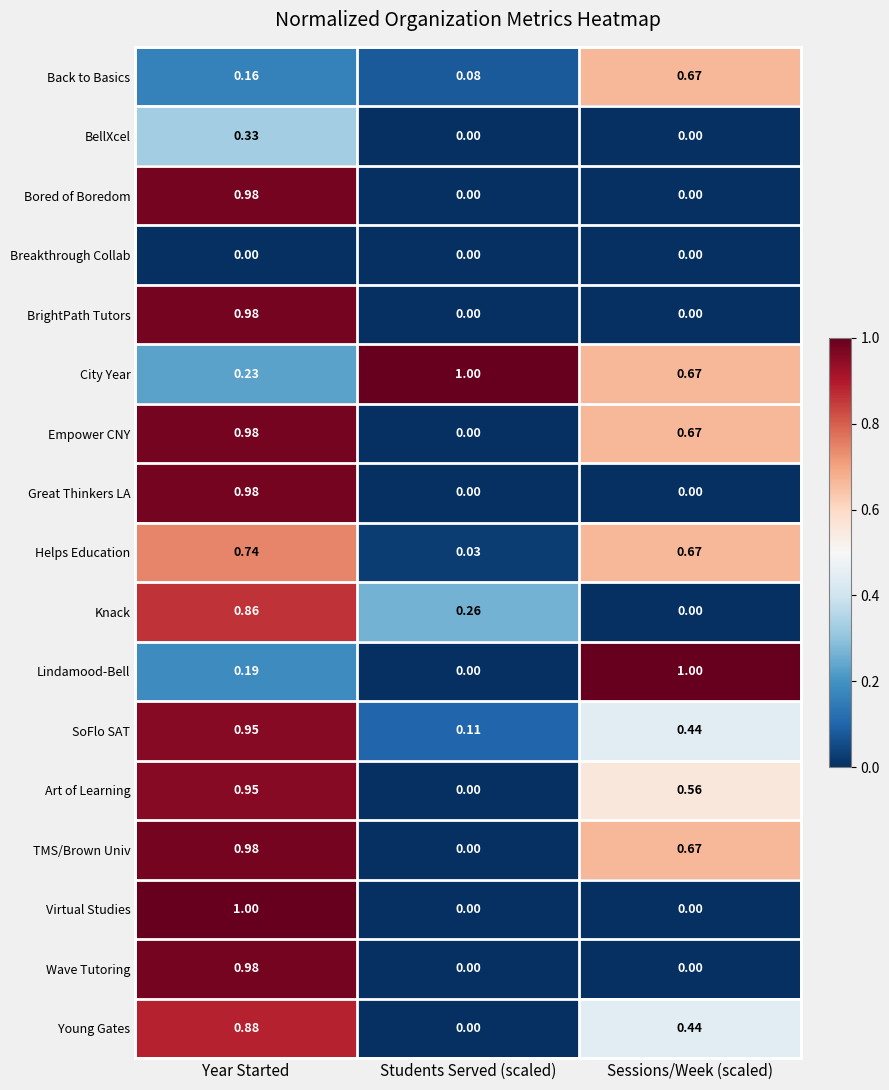

At which label does Knack reach its minimum?

Sessions/Week (scaled)